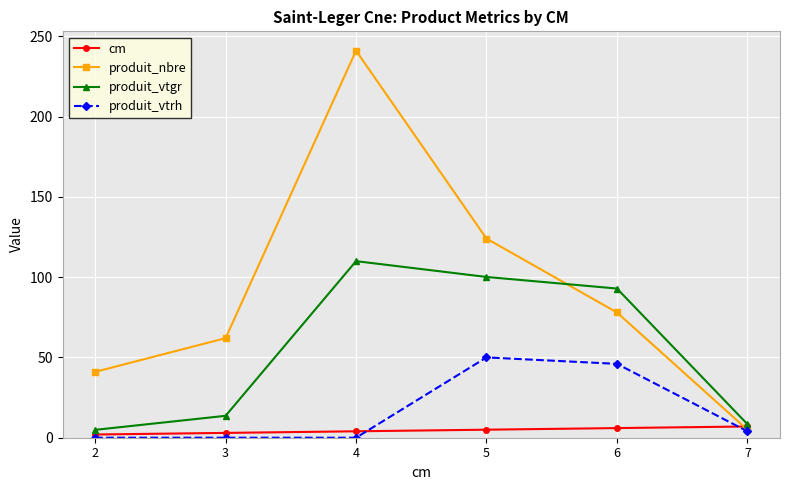

How many distinct data groups are displayed?

4